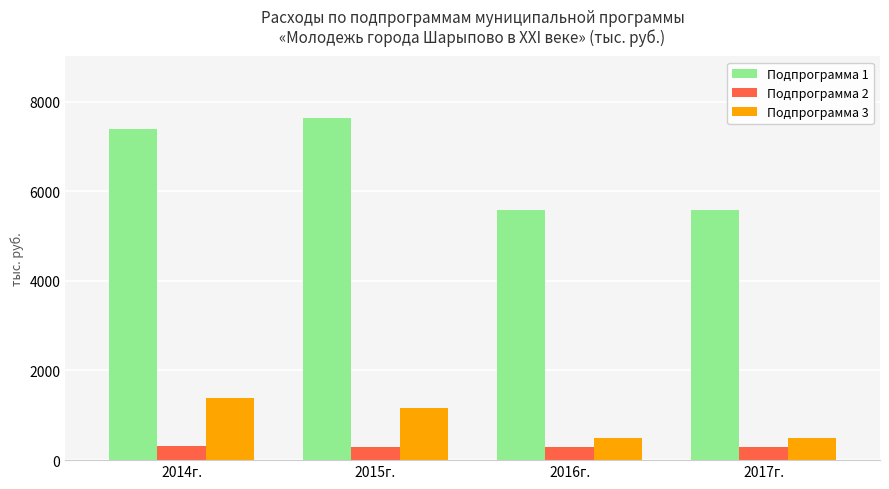

Which category has the highest value in the Подпрограмма 3 series?

2014г.